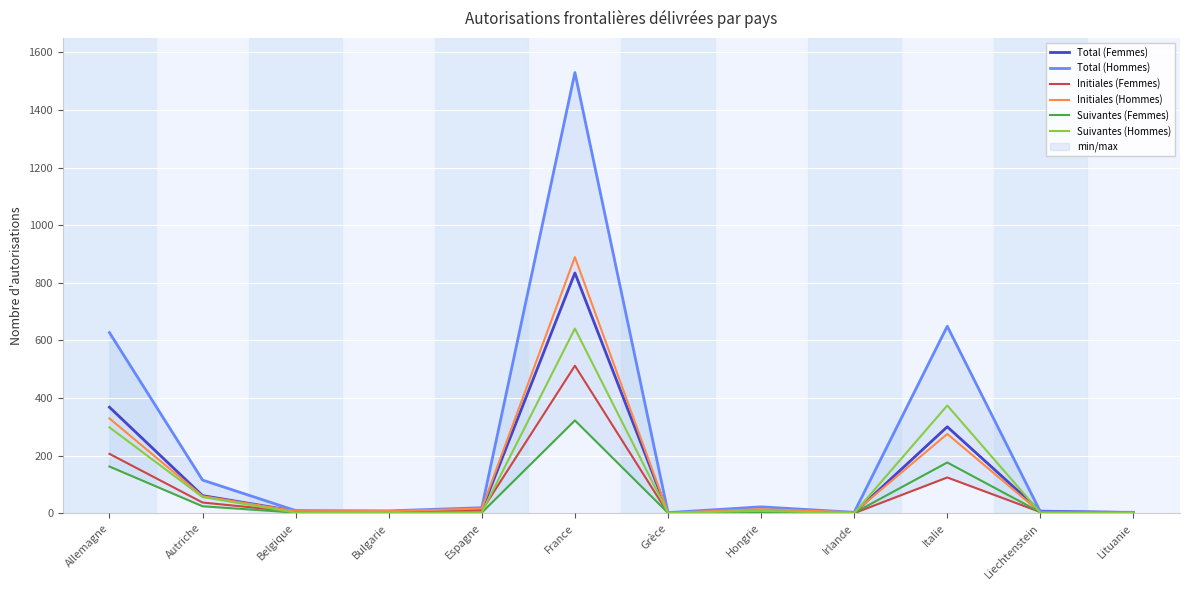

True or false: Total (Hommes) and Suivantes (Femmes) cross at least once.

False